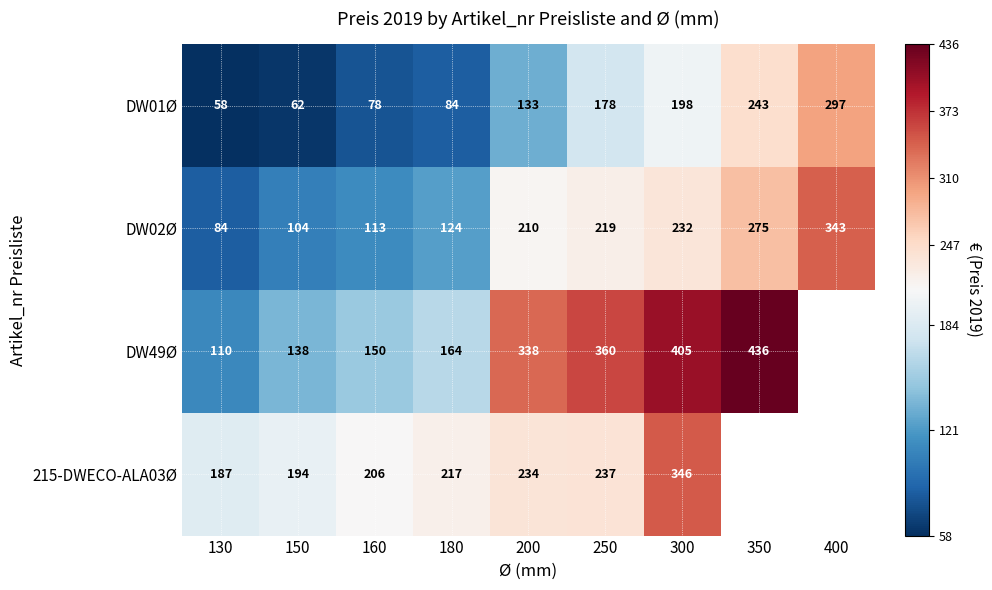

At 160, list the series in order from largest to smallest.

215-DWECO-ALA03Ø, DW49Ø, DW02Ø, DW01Ø